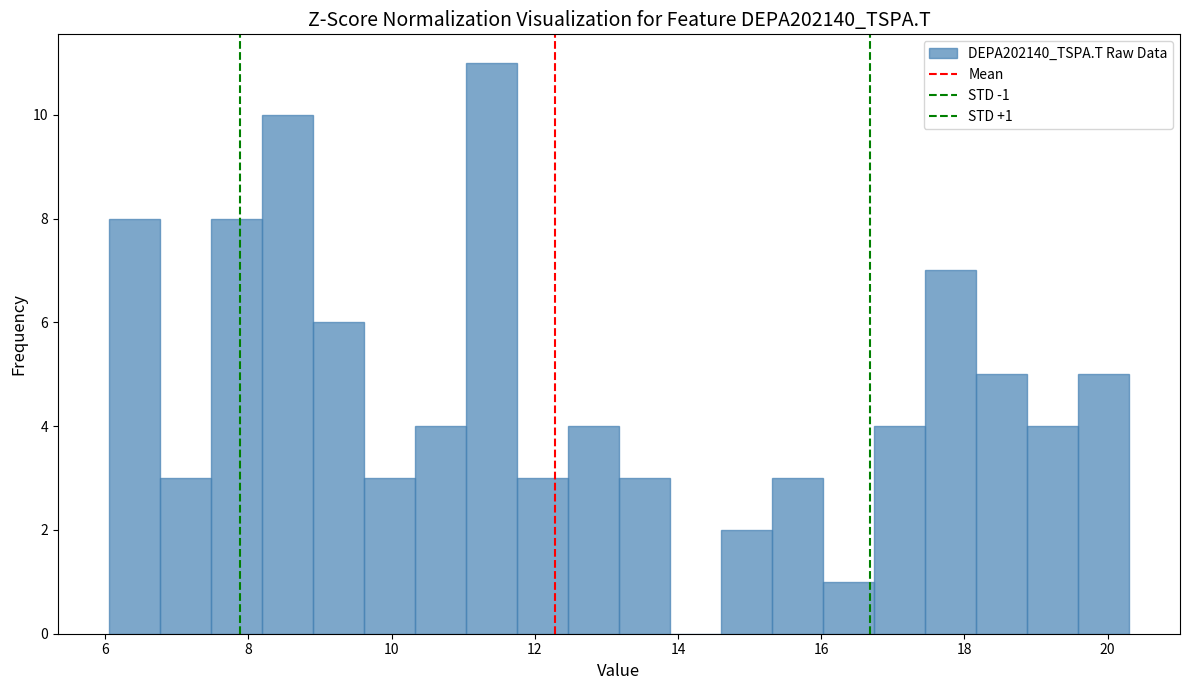

Read against the x-axis, roughly where is the centre of the tallest bar?

11.4